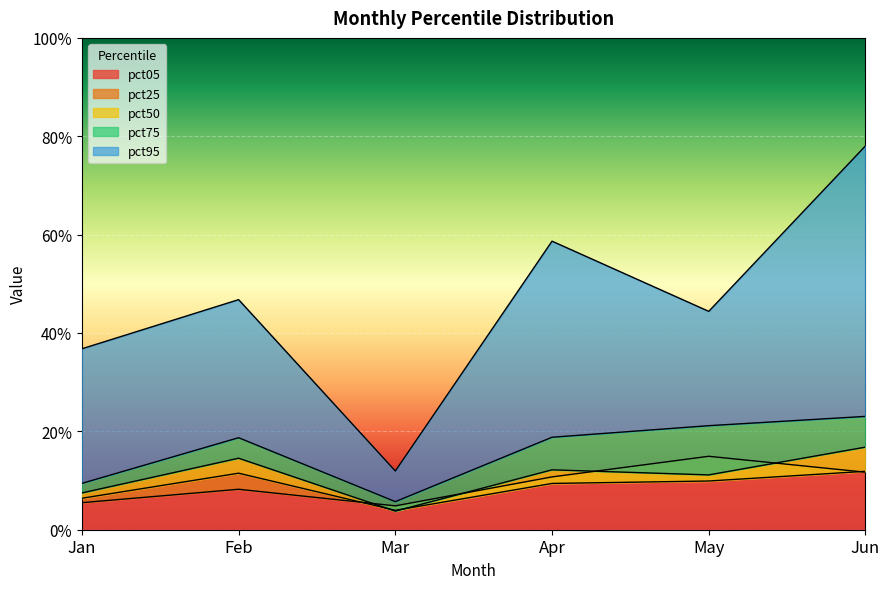

How many series are shown in this chart?

5